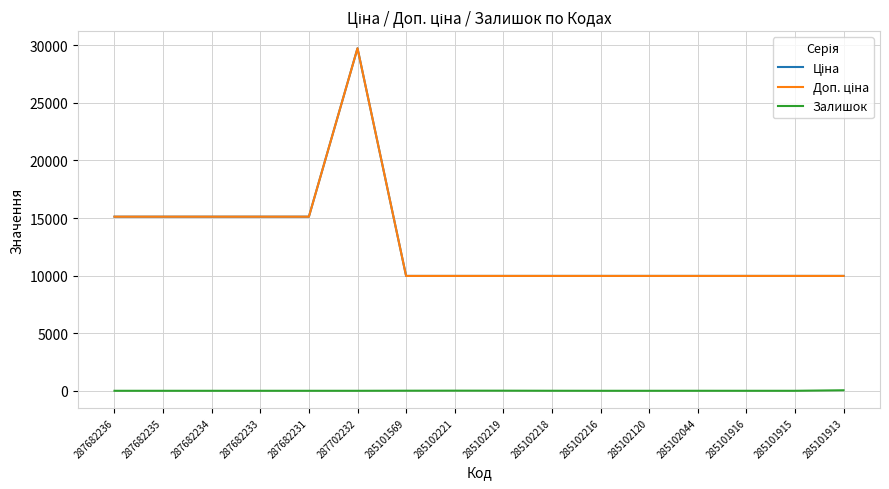

What is the maximum value shown in the chart?

29747.2